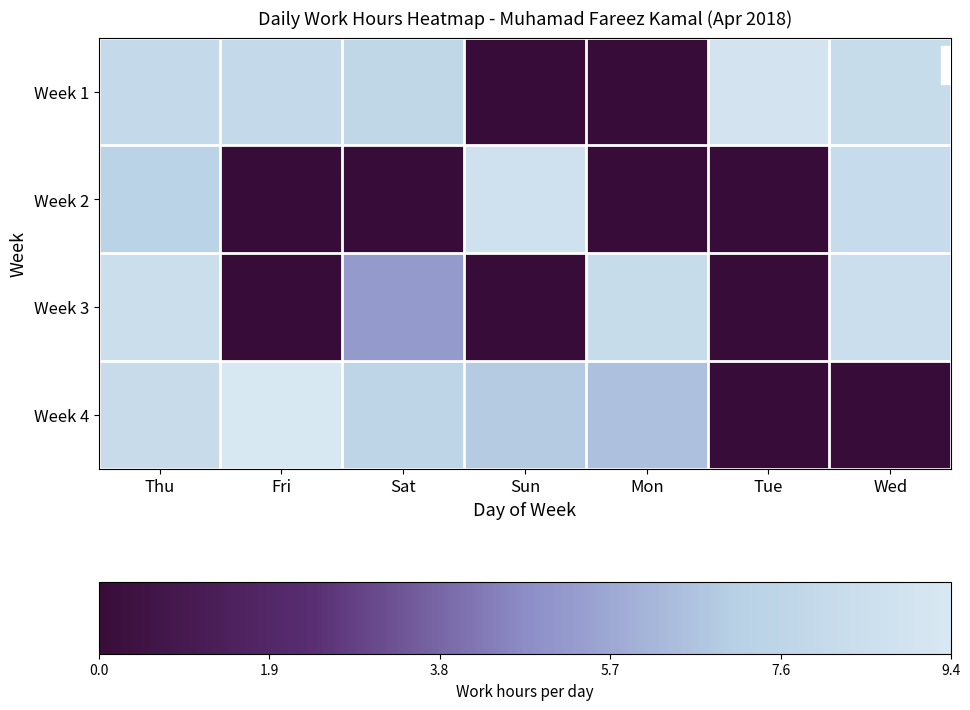

How many series are shown in this chart?

4